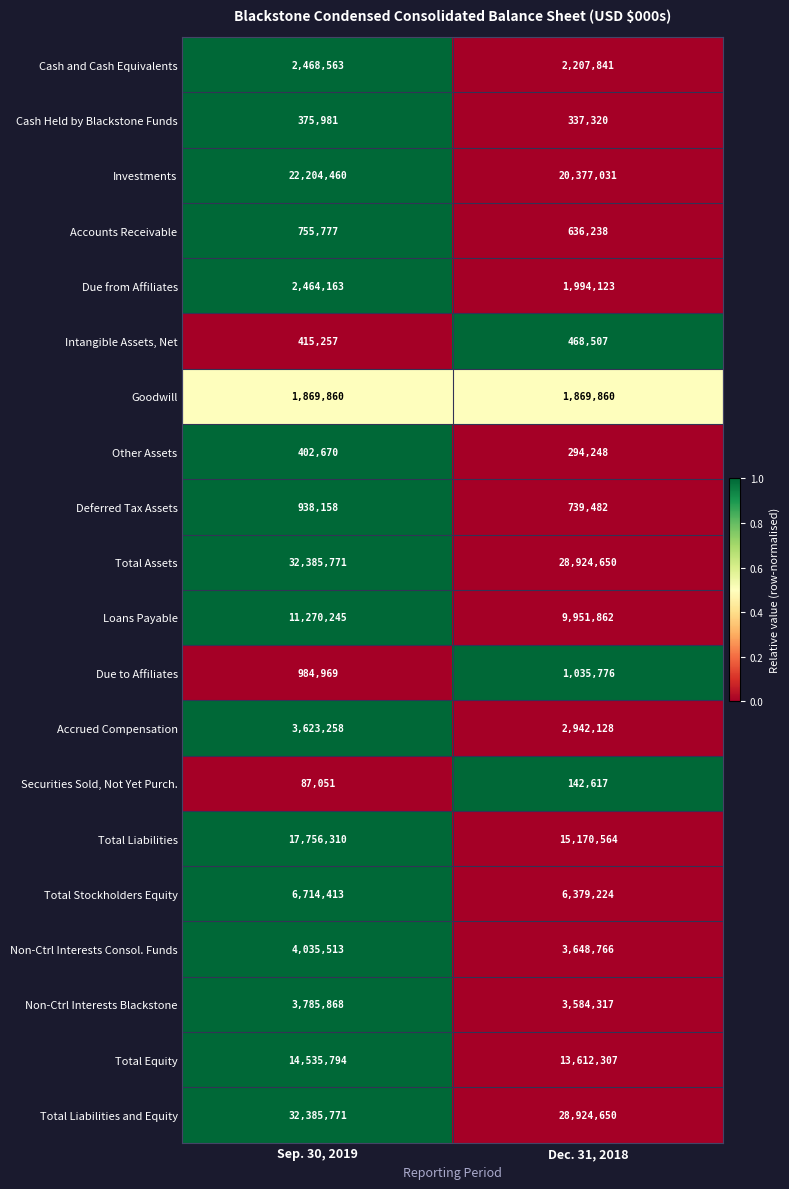

True or false: Other Assets has a value of 80650 at Dec. 31, 2018.

False